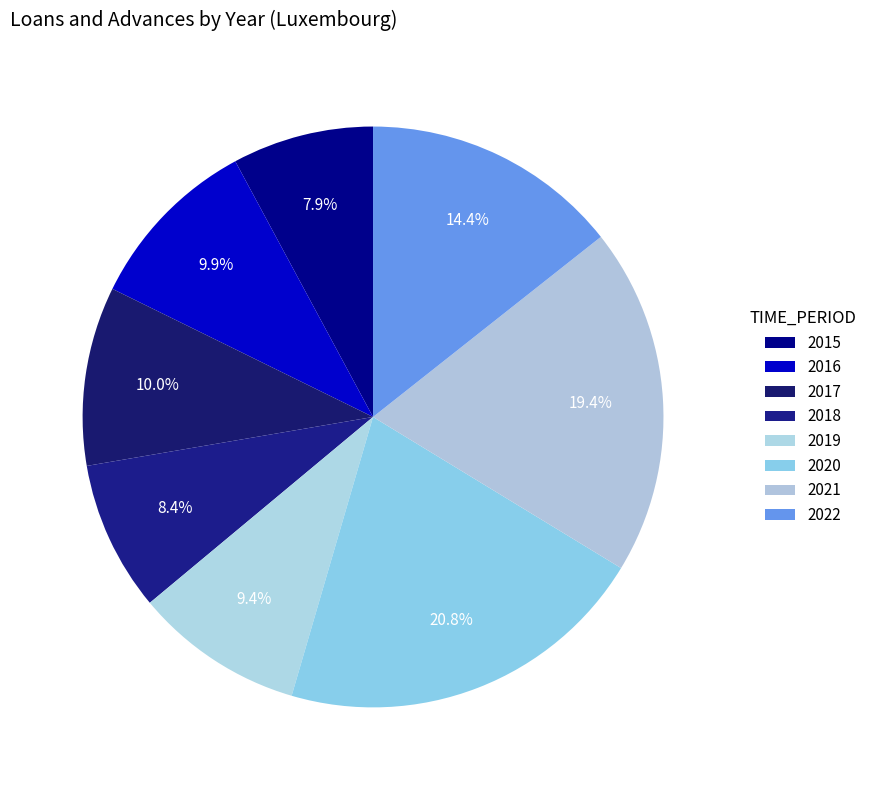

Which category has the smallest portion of the pie?

2015